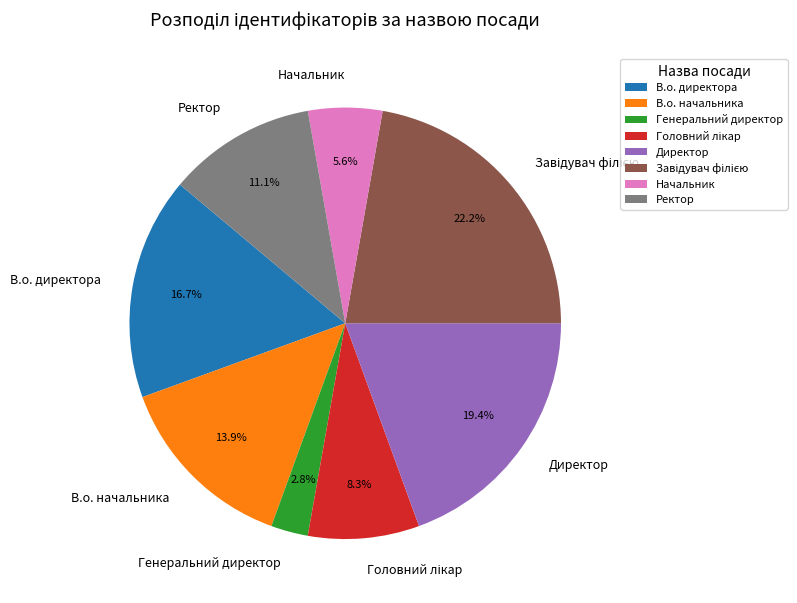

What percentage is the Начальник slice, to the nearest percent?

6%